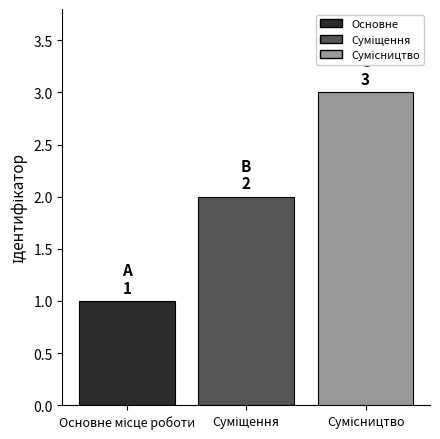

How many values are between 1 and 3?

3